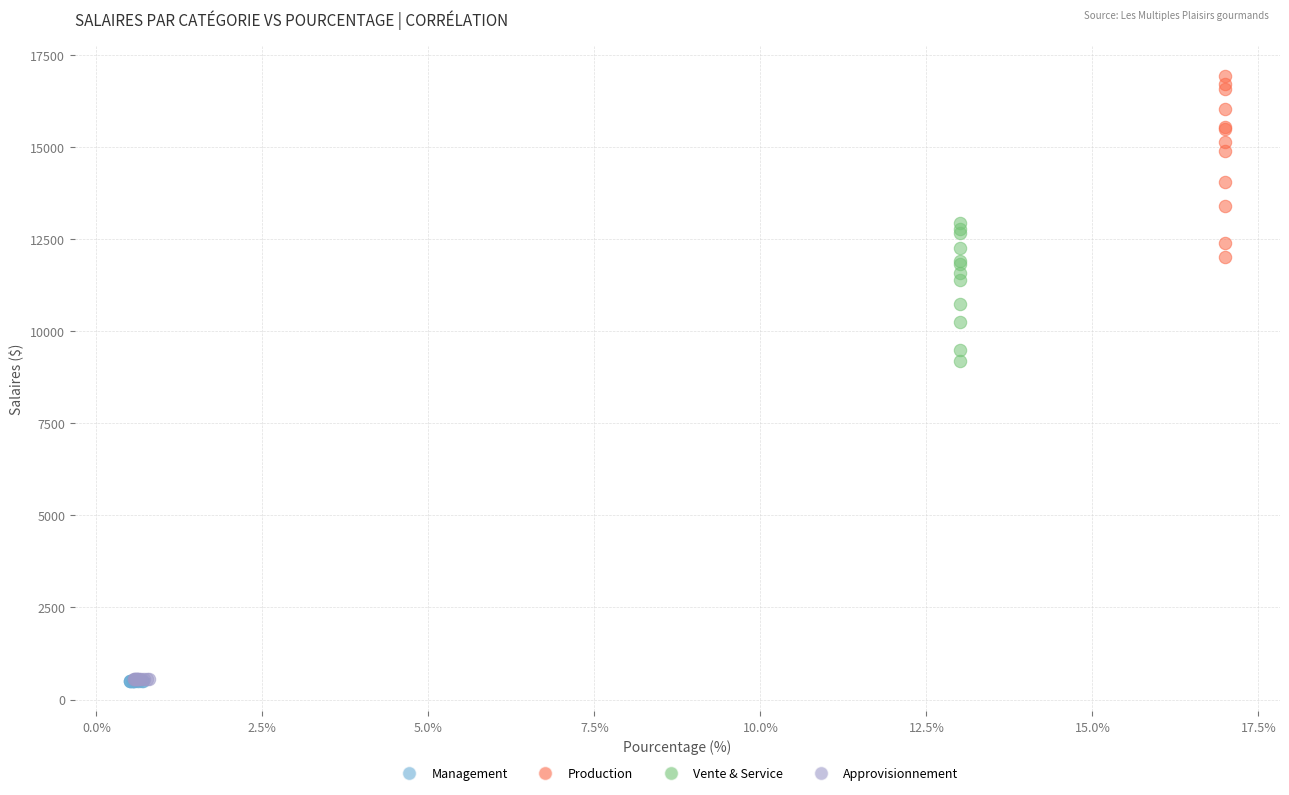

Which series contains the highest Y value?

Production